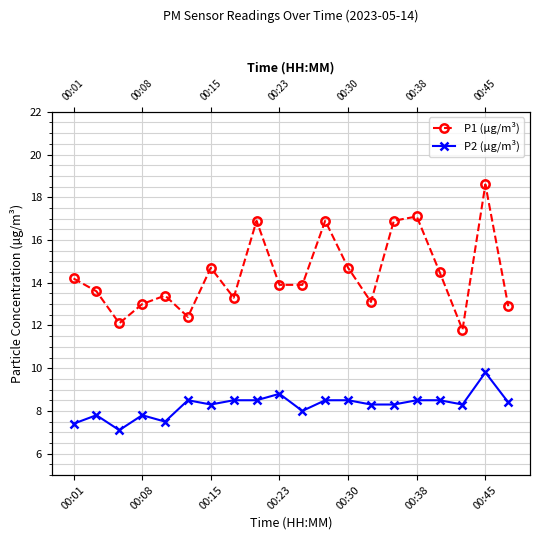

Which series has the largest total across all categories?

P1 (µg/m³)